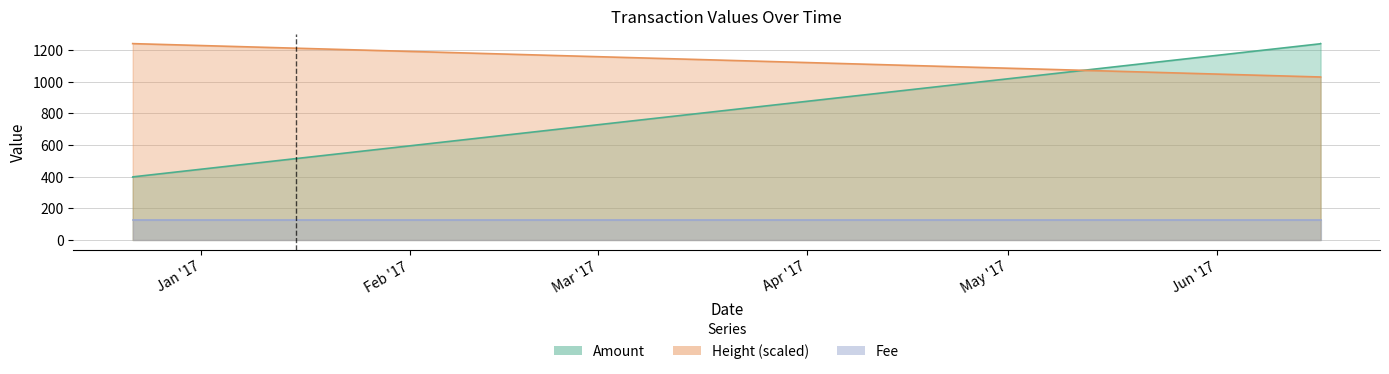

What position from the left is 2017-06-16 10:24:11?

3